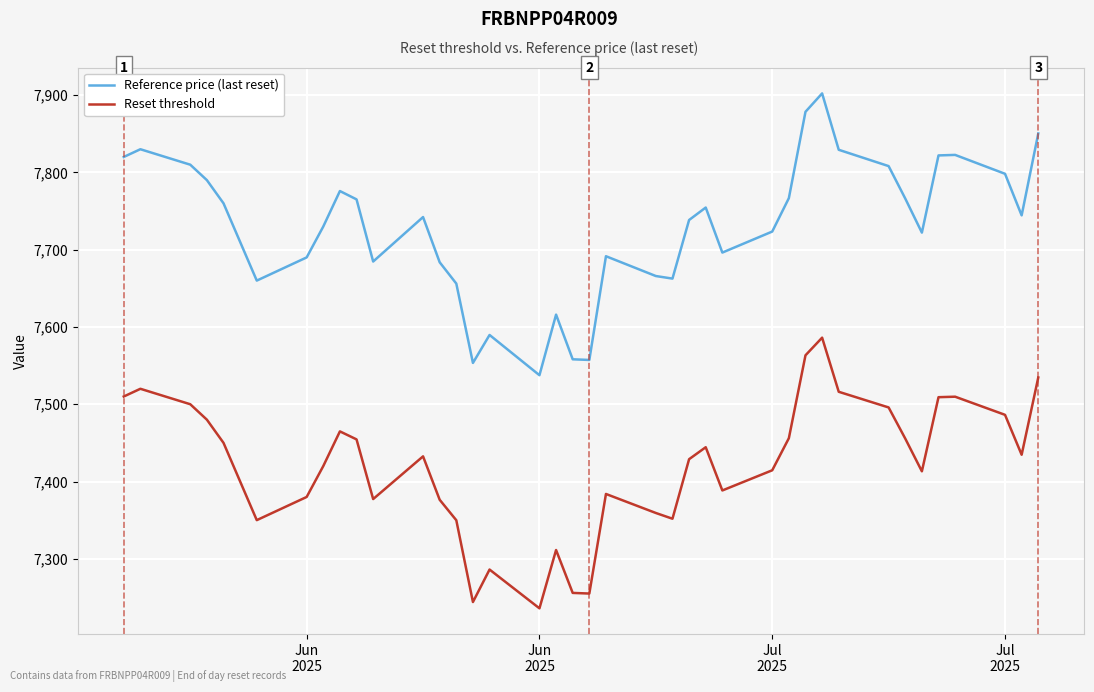

How many series are shown in this chart?

2